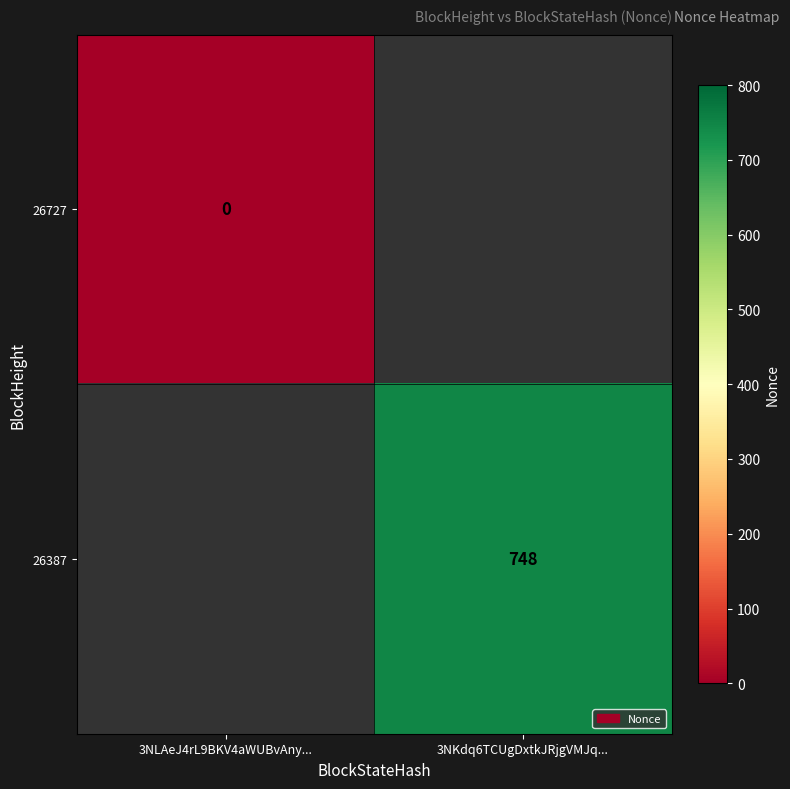

The 26387 series shows 748 at 3NKdq6TCUgDxtkJRjgVMJq.... True or false?

True